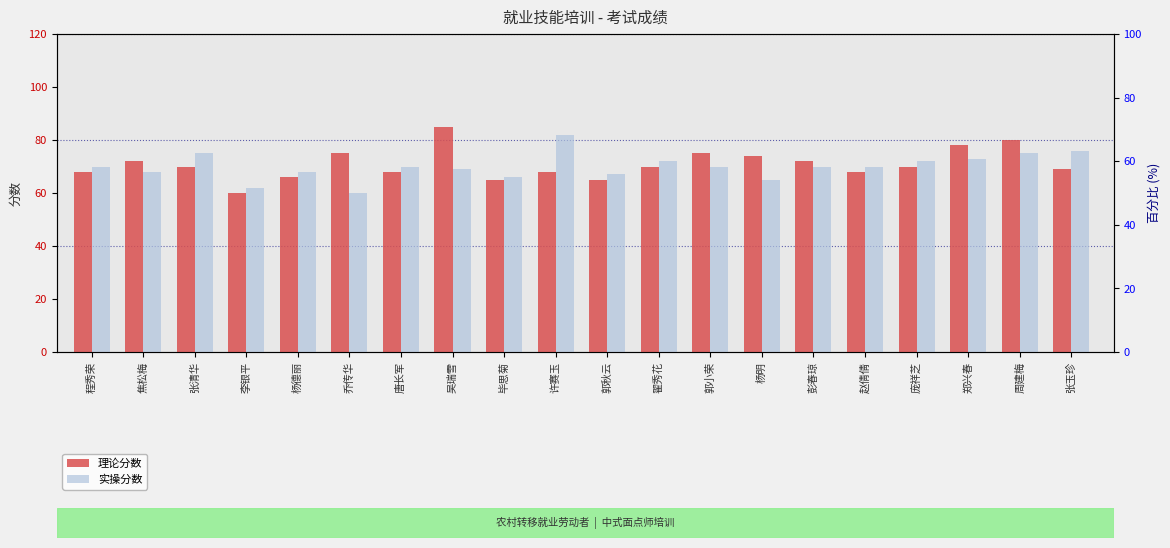

Which series has the largest range (max minus min)?

理论分数